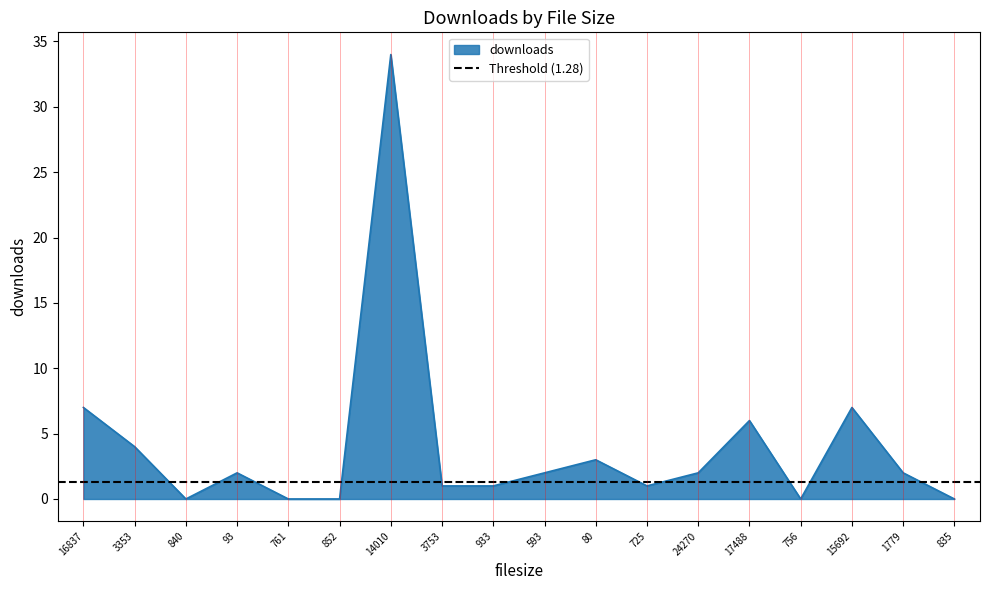

How many points are higher than both their immediate neighbors (excluding endpoints)?

5